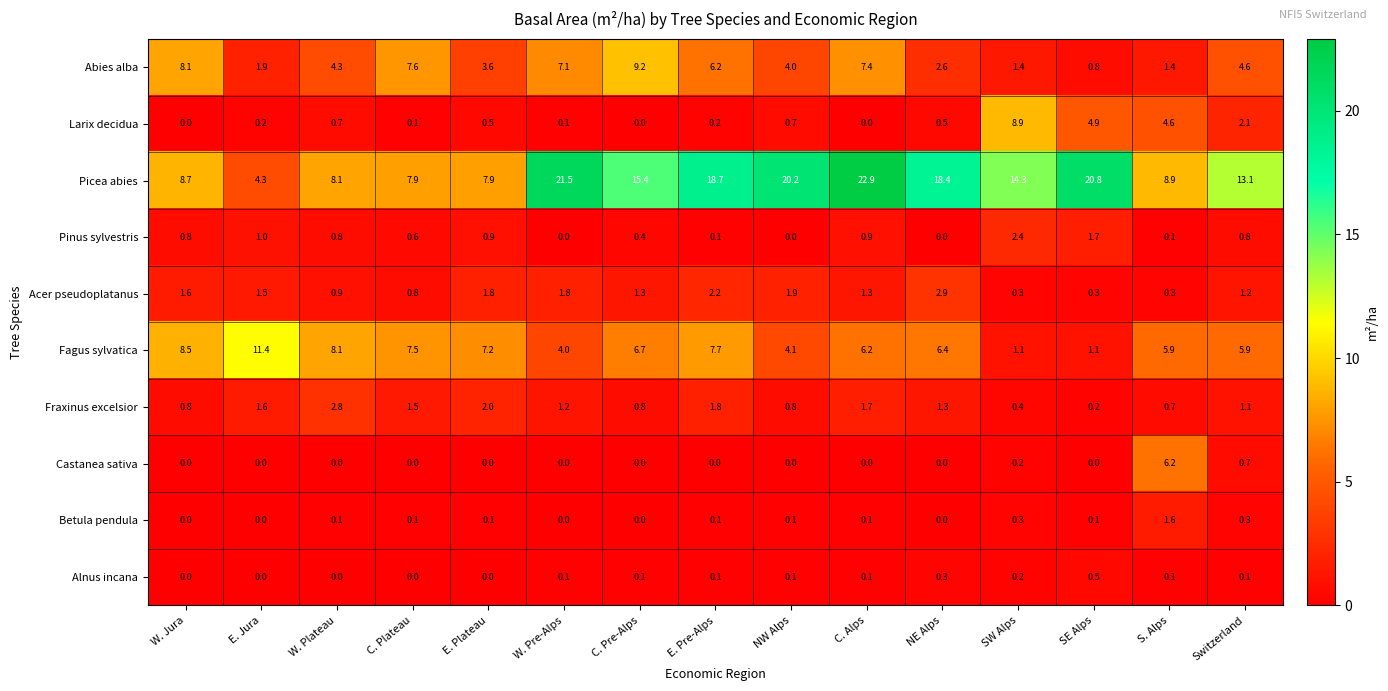

Which series has the largest total across all categories?

Picea abies